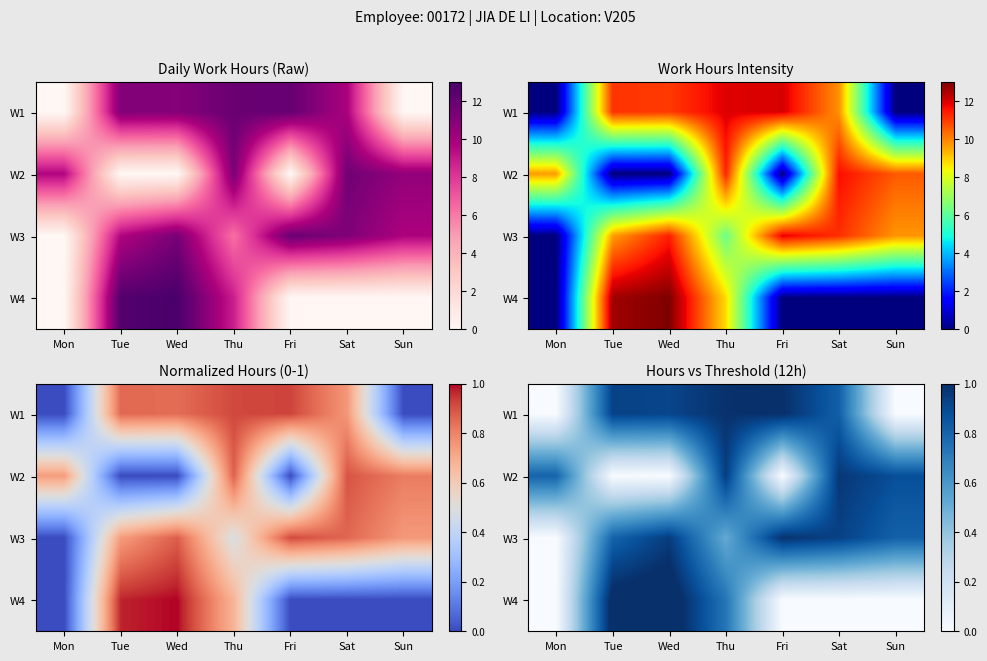

The value of W1 at Wed is 0.9. True or false?

True